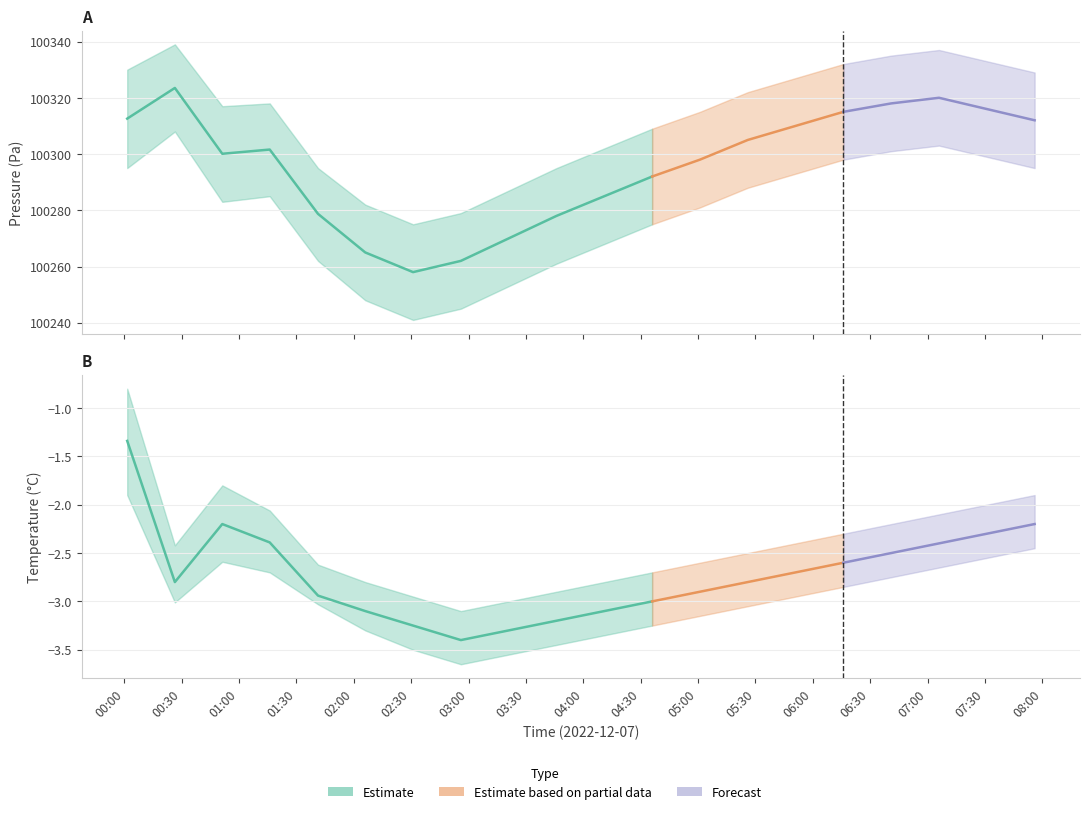

Which series has the largest total across all categories?

pressure